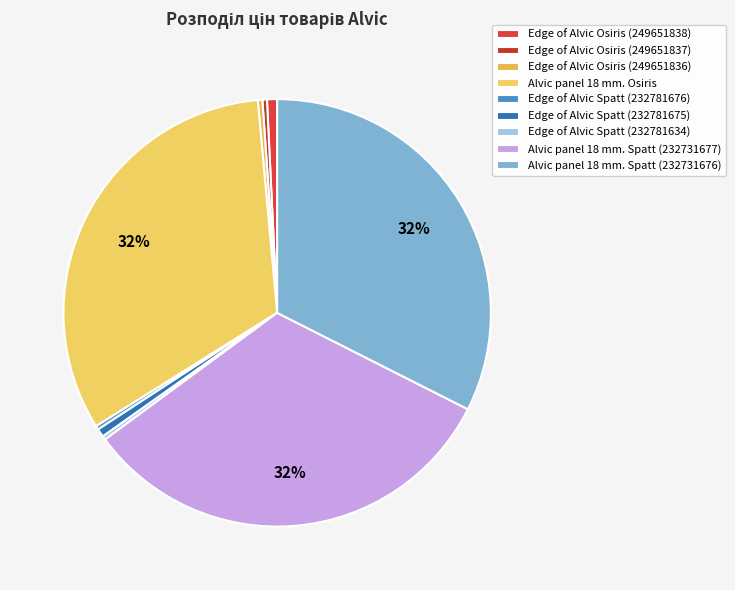

Is there a majority slice in this chart?

No